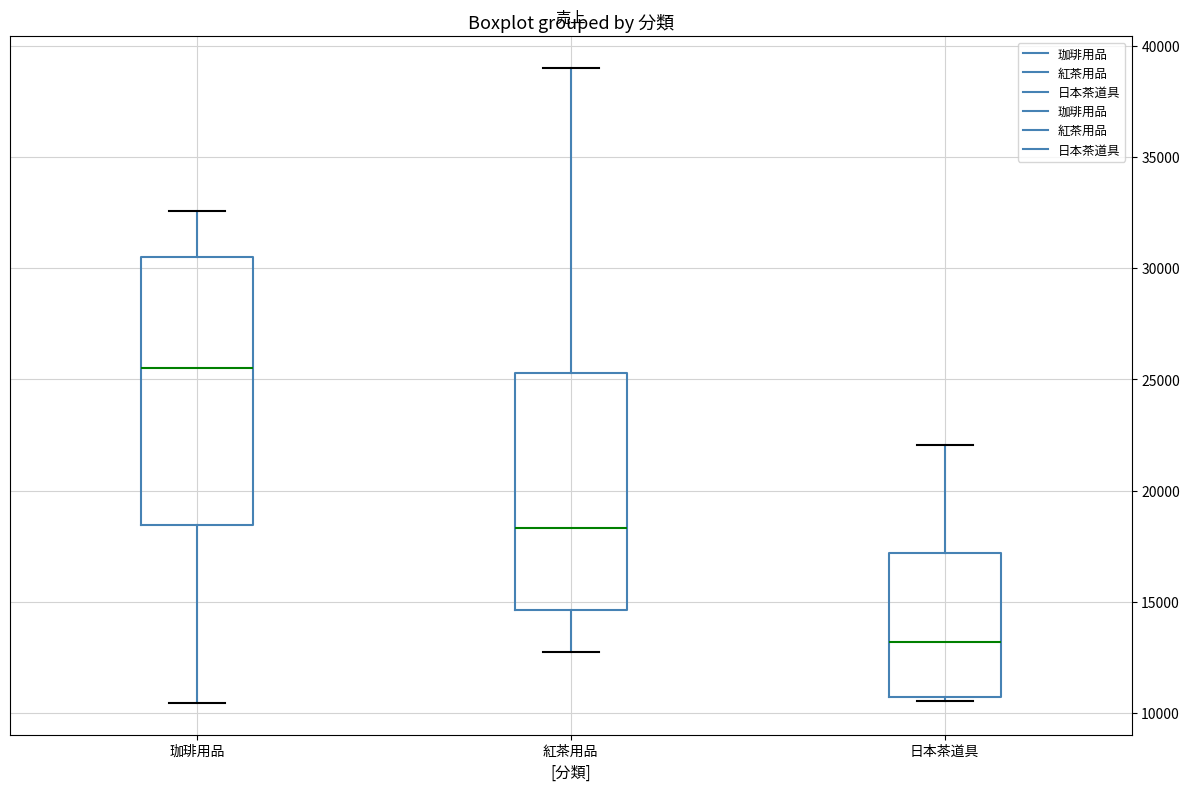

Which box has the highest median line?

珈琲用品